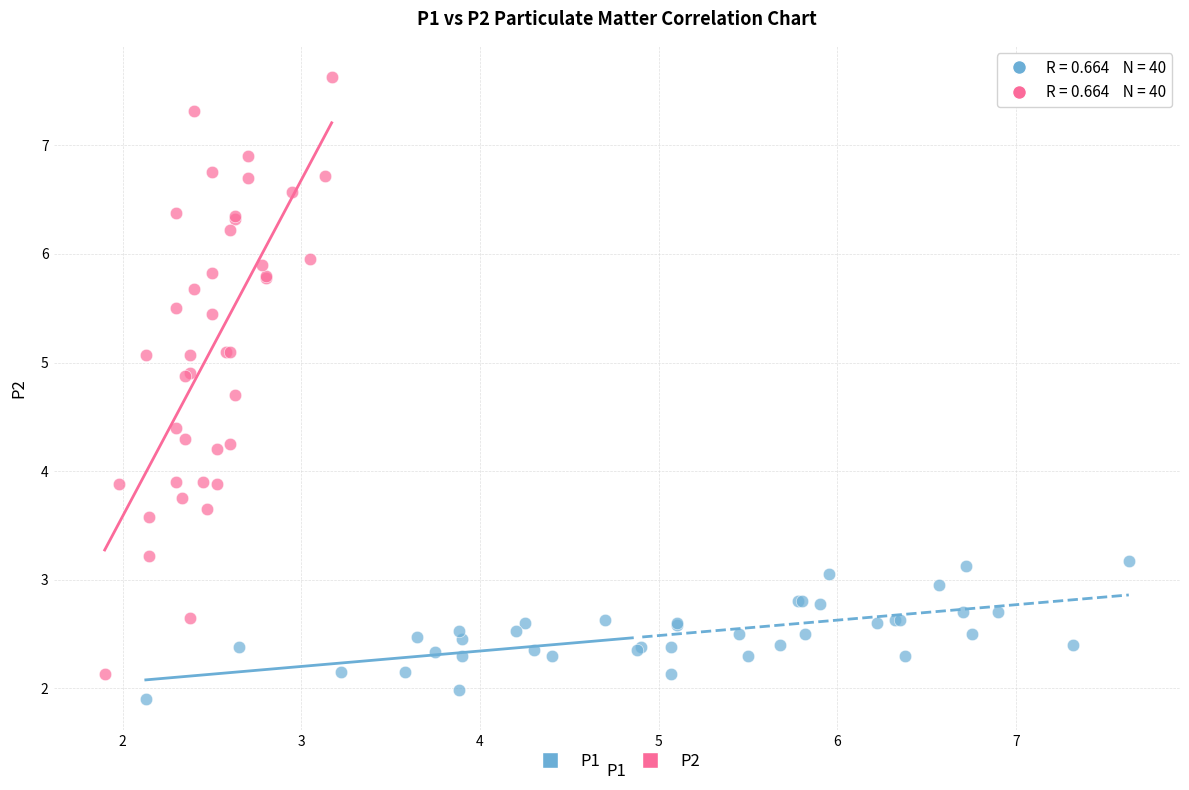

Which series has the widest spread of Y values?

P2